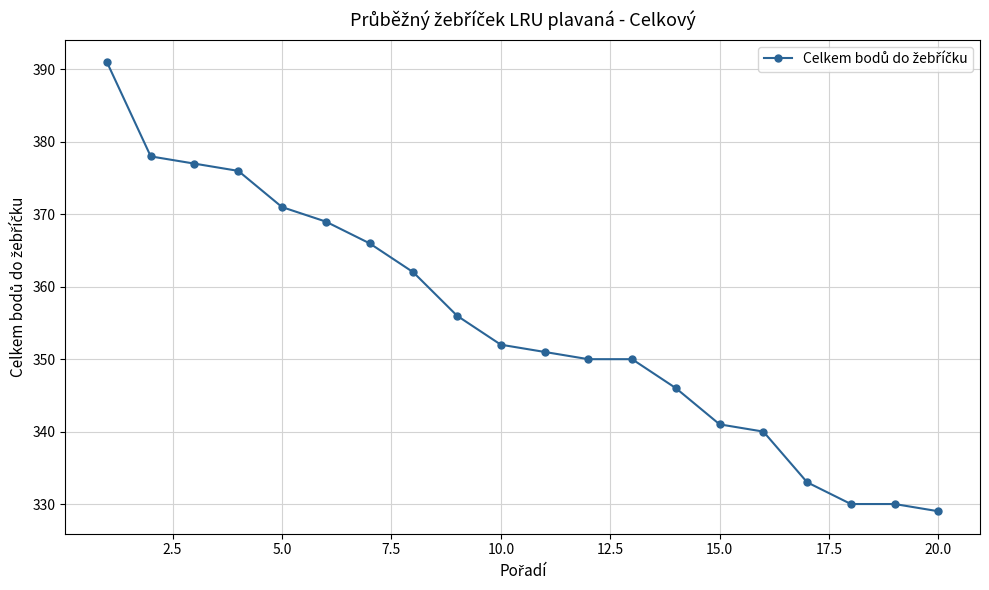

What is the average value?

355